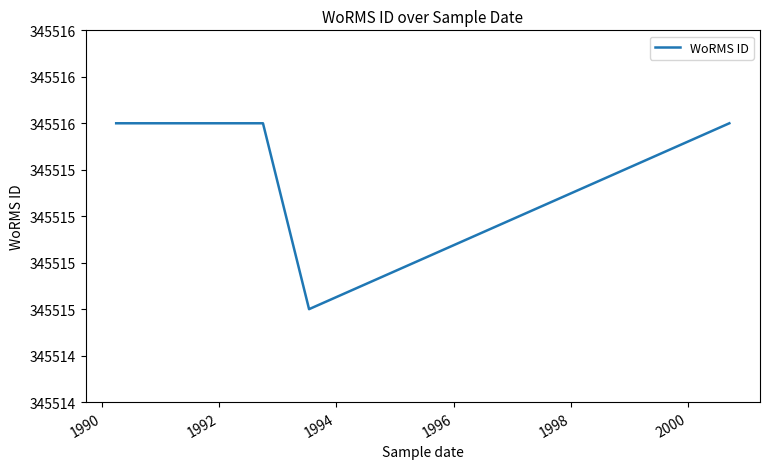

How many lines are shown in the chart?

1